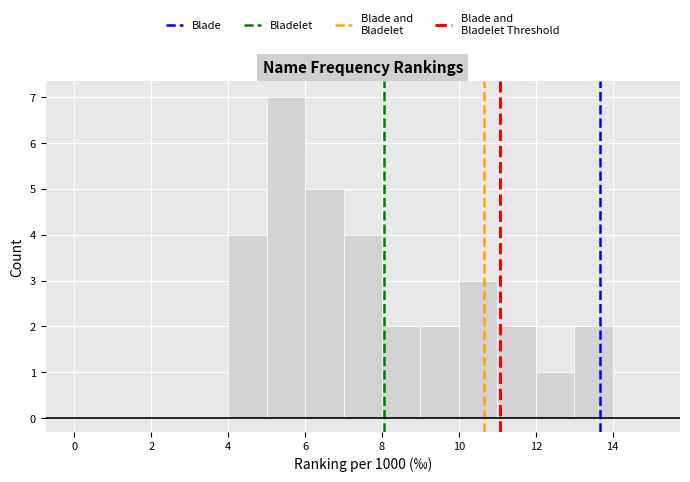

Reading left to right, list every bar in this chart as the range it spans on the x-axis followed by its height. The values are not printed on the chart, so give them approximately, as read against the axis.

0 to 1: 0
1 to 2: 0
2 to 3: 0
3 to 4: 0
4 to 5: 4
5 to 6: 7
6 to 7: 5
7 to 8: 4
8 to 9: 2
9 to 10: 2
10 to 11: 3
11 to 12: 2
12 to 13: 1
13 to 14: 2
14 to 15: 0